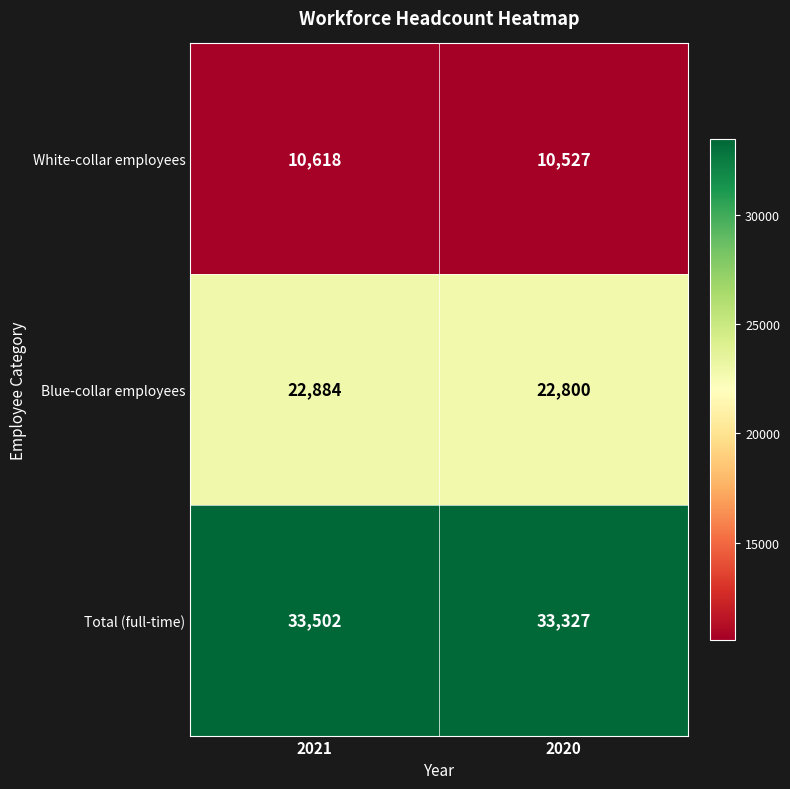

What is the difference between the highest and lowest values at 2020?

22800